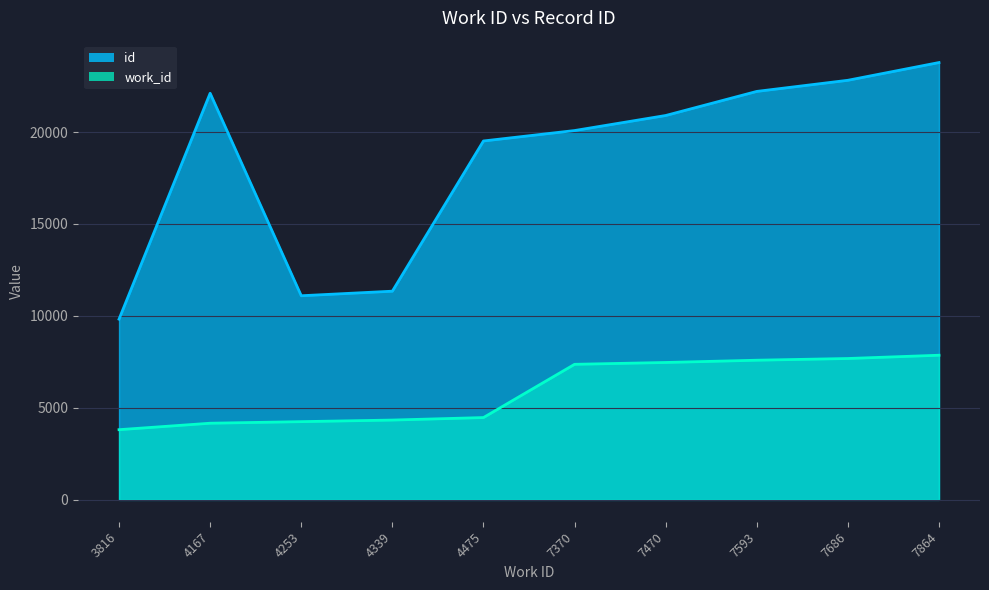

What is the smallest value displayed?

3816